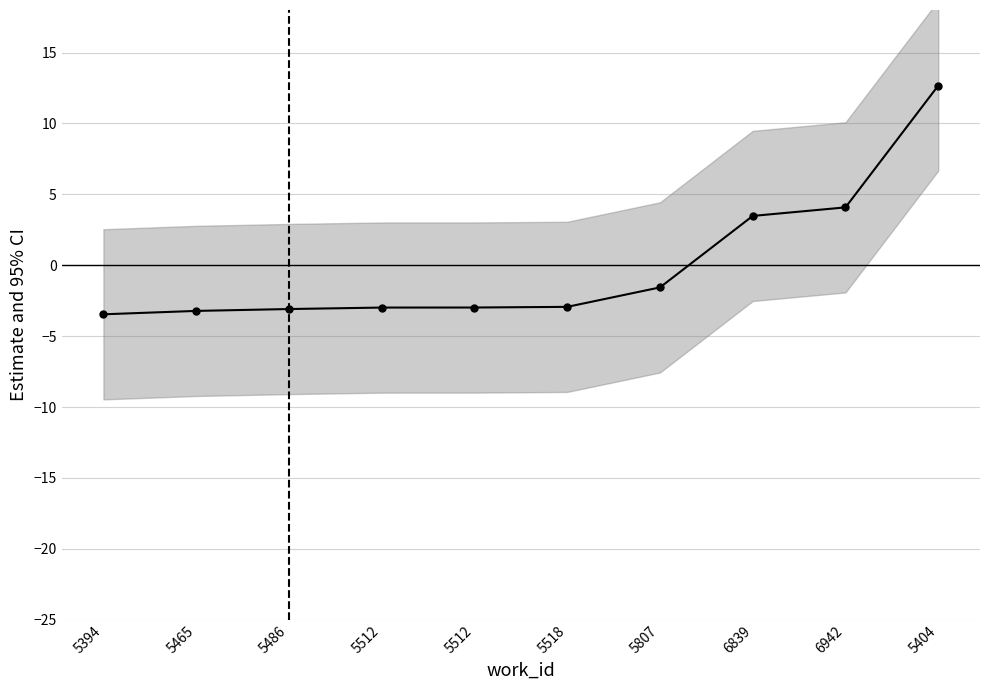

Which category has the lowest value across all series?

5394